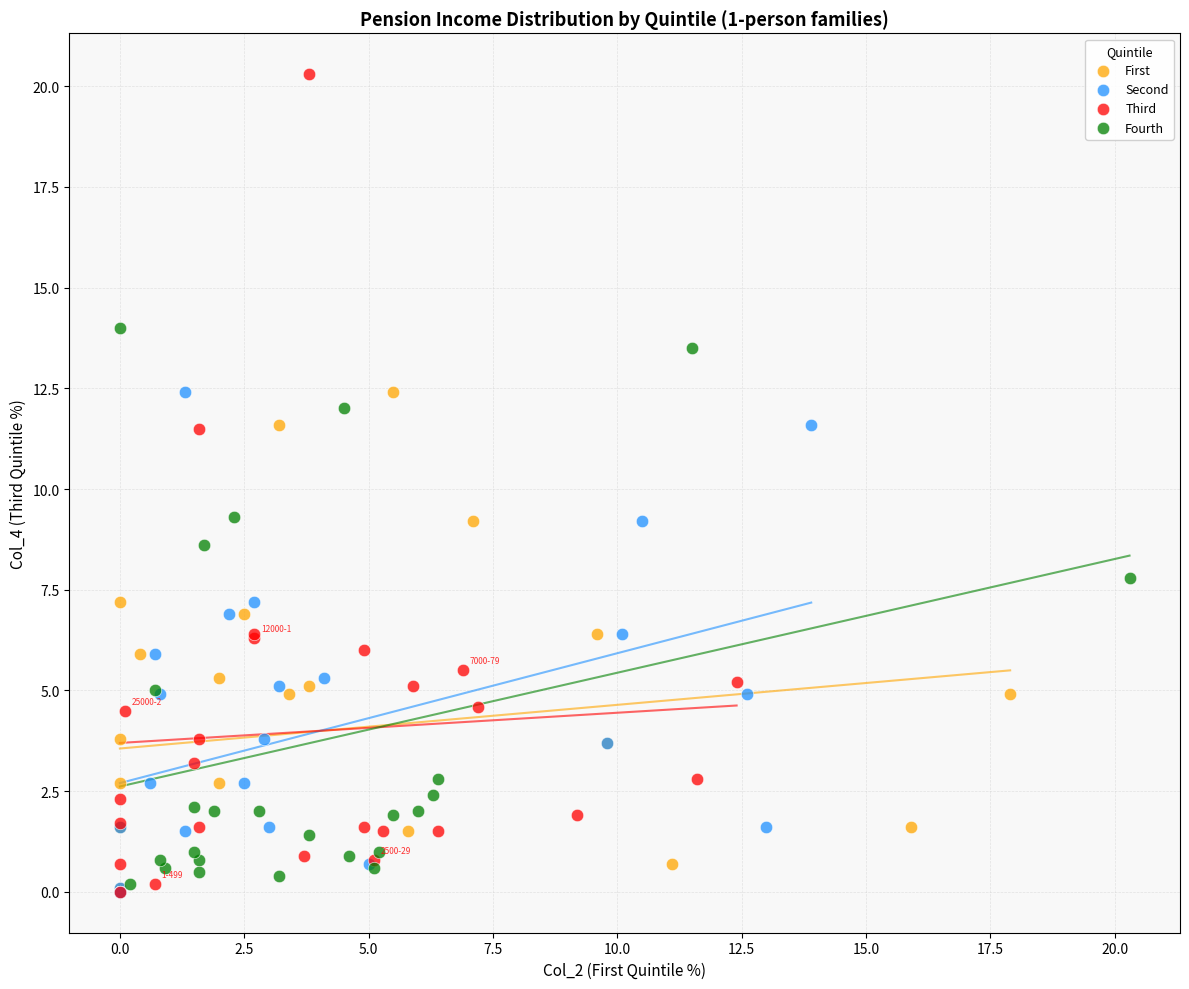

What are all the series names shown in the legend?

First, Second, Third, Fourth